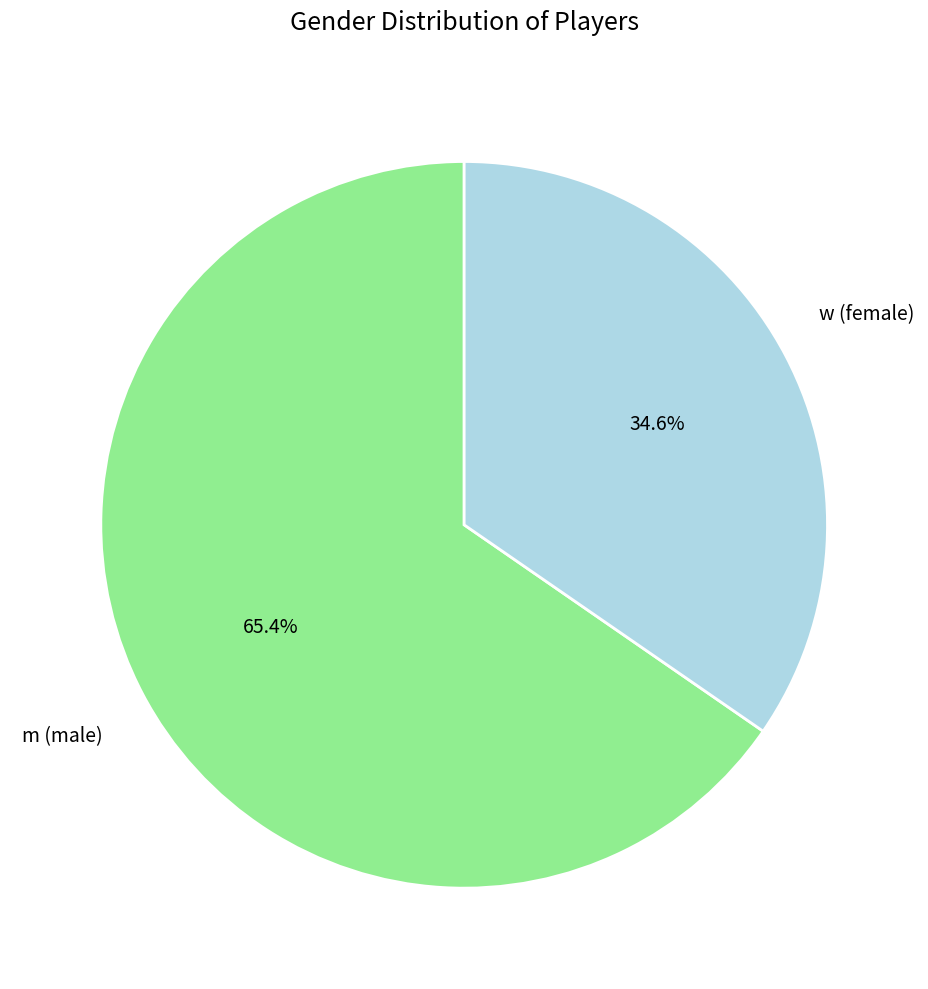

To the nearest percent, what is the average slice percentage?

50%